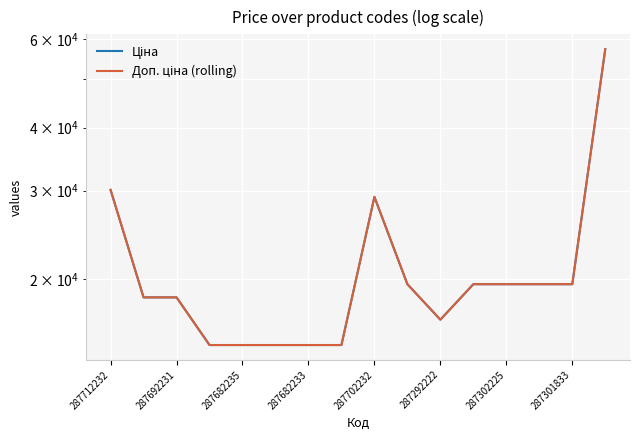

True or false: Доп. ціна (rolling) and Ціна cross at least once.

False